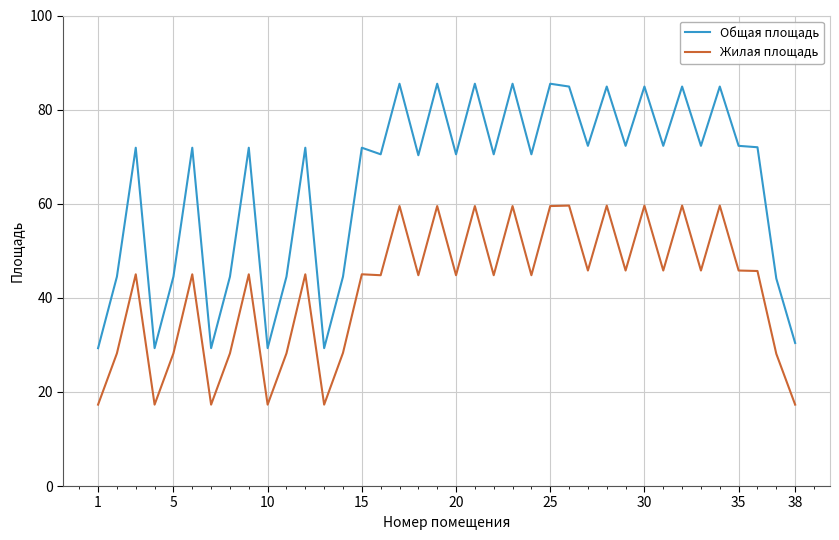

Which series has the largest total across all categories?

Общая площадь